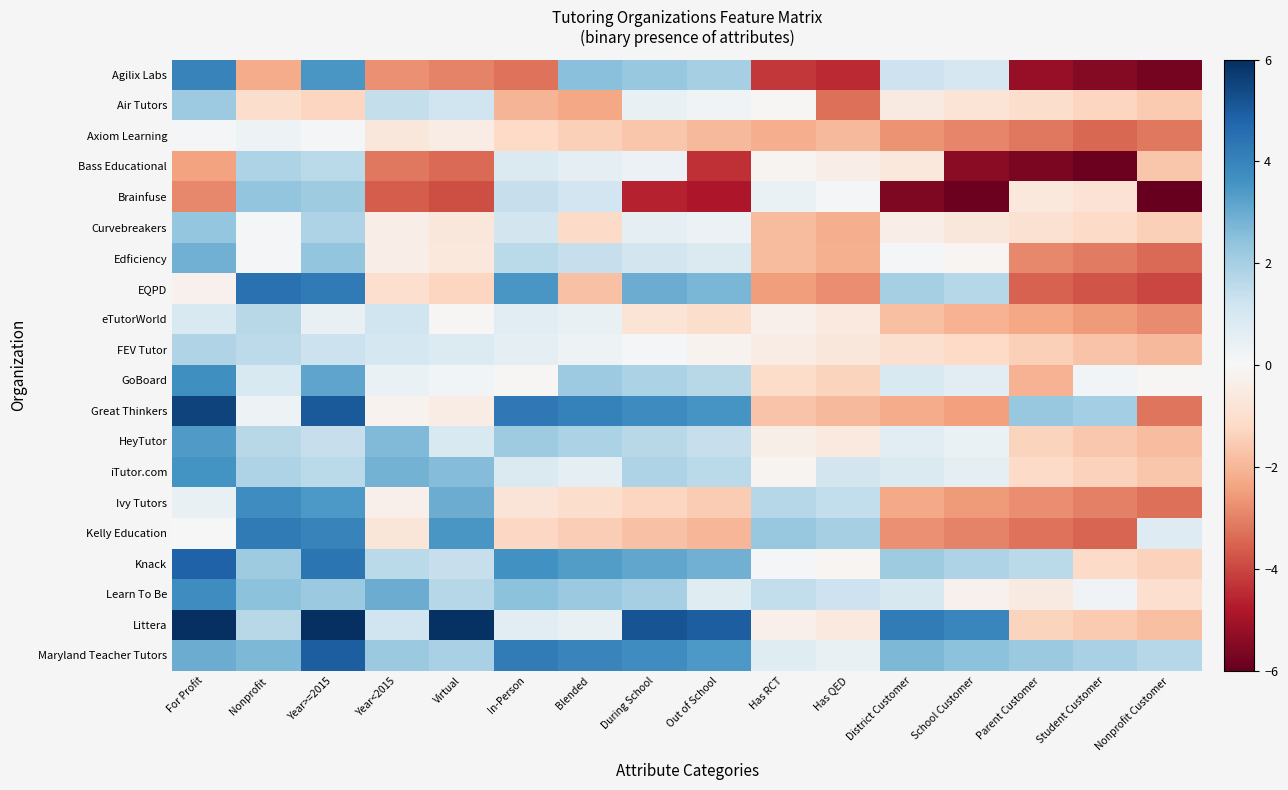

At which category is the sum across all series the highest?

Year>=2015